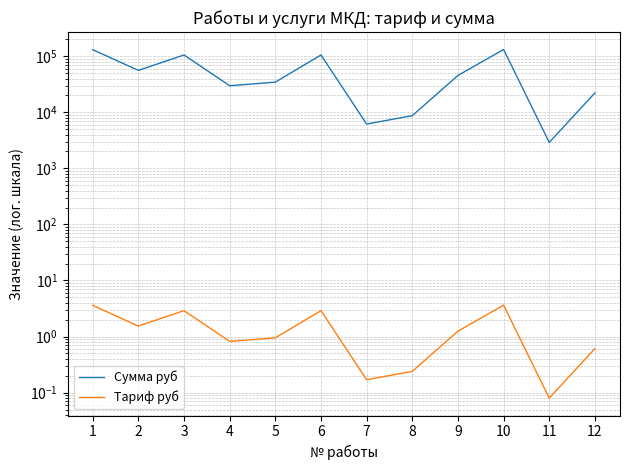

True or false: Тариф руб has a value of 0.4 at 8.

False